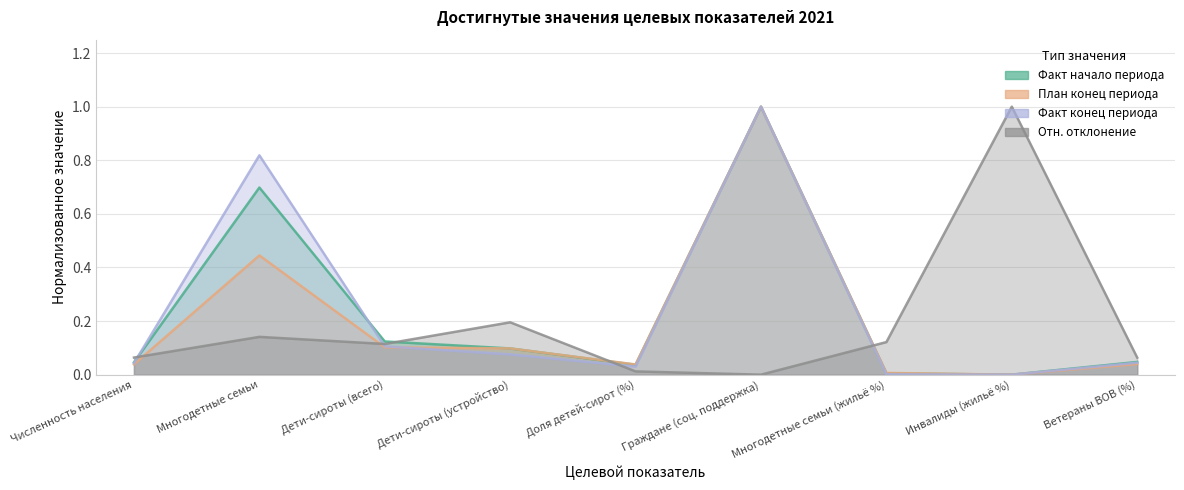

Reading left to right, list all the values displayed in this chart.

Факт начало периода: 0.0	0.7	0.1	0.1	0.0	1.0	0.0	0.0	0.0
План конец периода: 0.0	0.4	0.1	0.1	0.0	1.0	0.0	0.0	0.0
Факт конец периода: 0.0	0.8	0.1	0.1	0.0	1.0	0.0	0.0	0.0
Отн. отклонение: 0.1	0.1	0.1	0.2	0.0	0.0	0.1	1.0	0.1